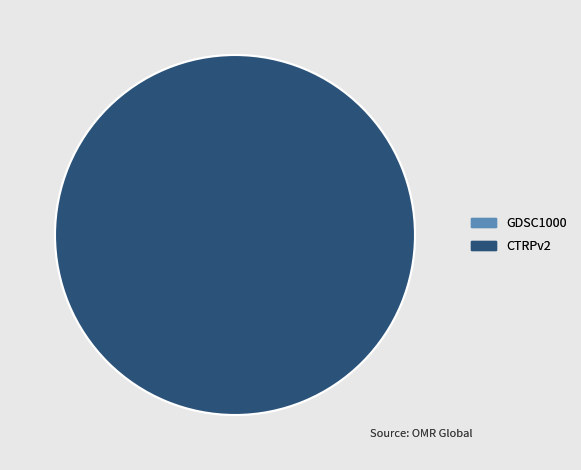

The GDSC1000 slice represents 0% of the pie. True or false?

True